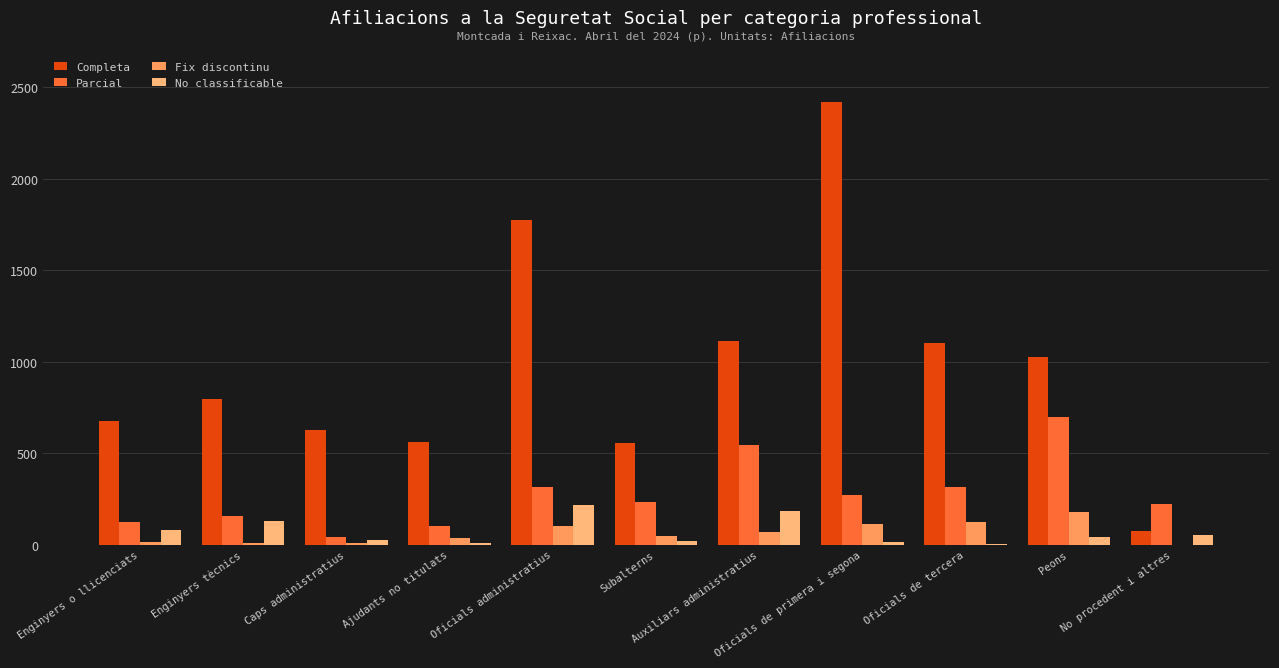

What is the maximum value for Parcial?

700